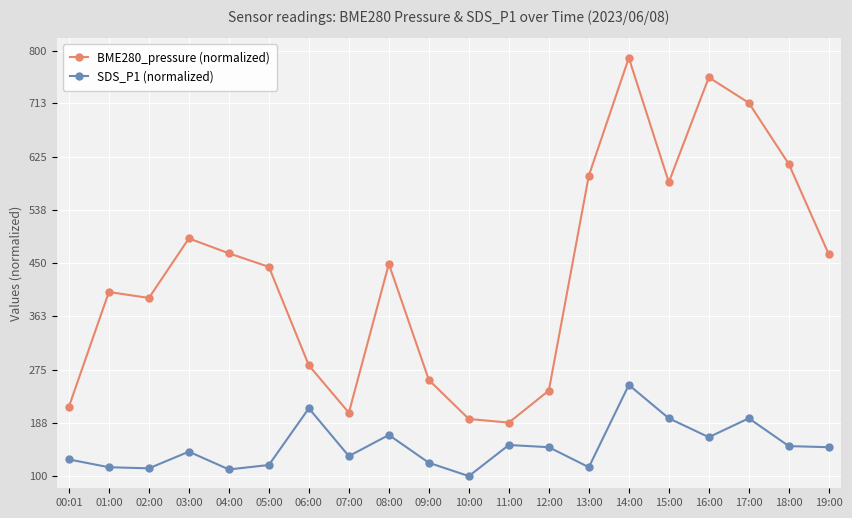

Count the number of data series in this chart.

2